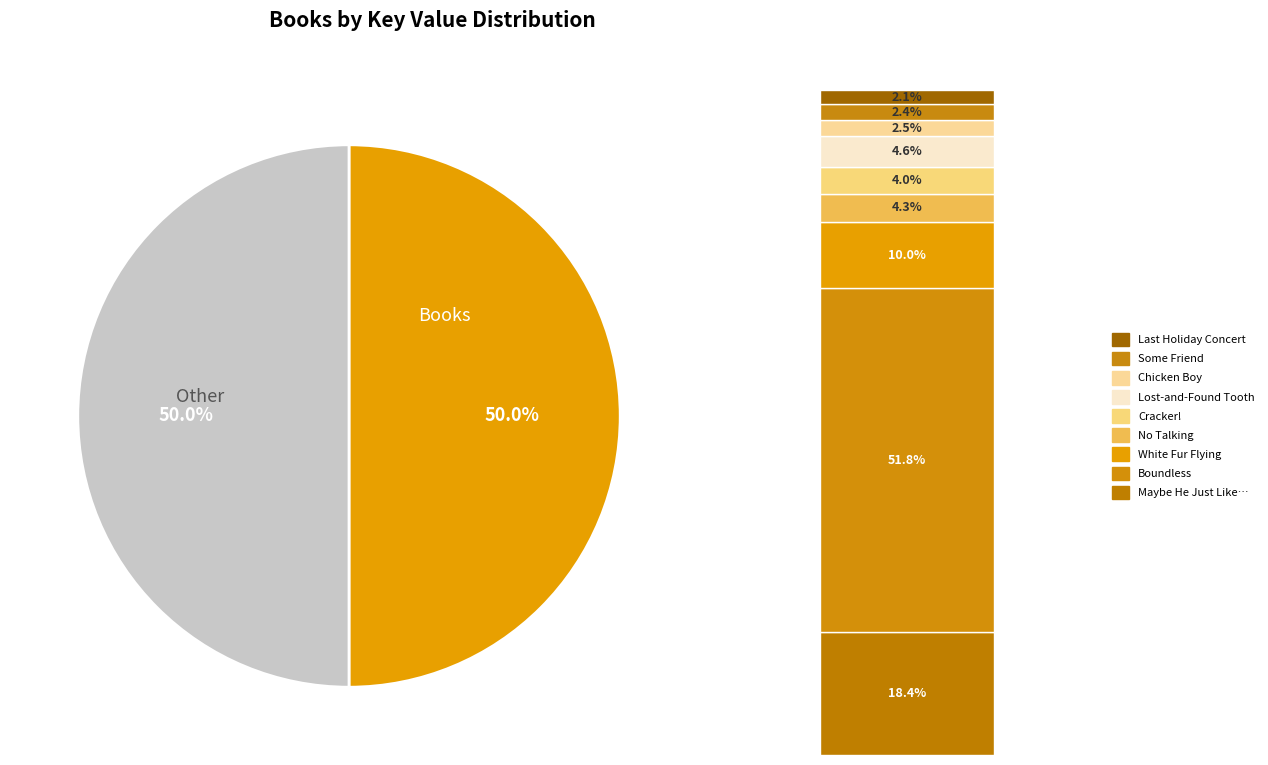

Which slice is the smallest?

Last Holiday Concert